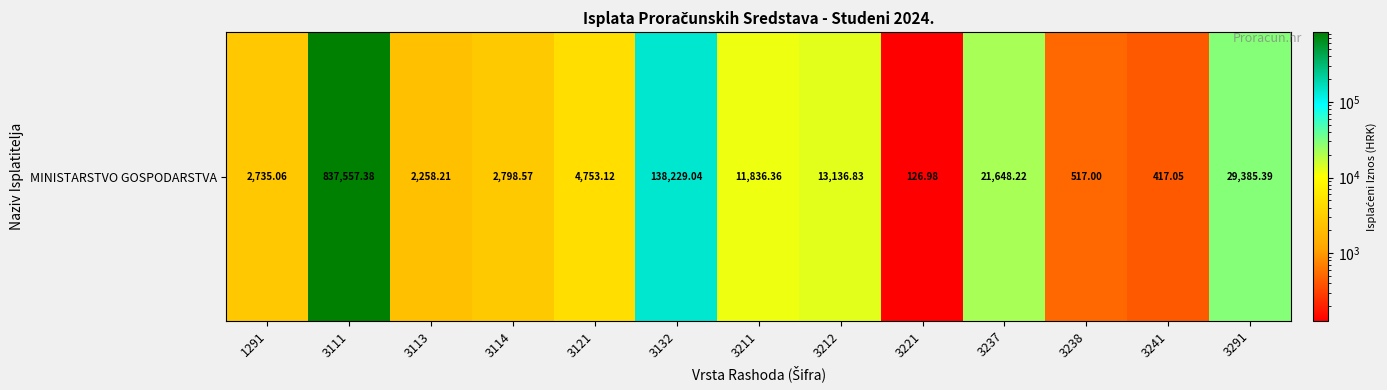

What is the minimum value shown in the chart?

127.0